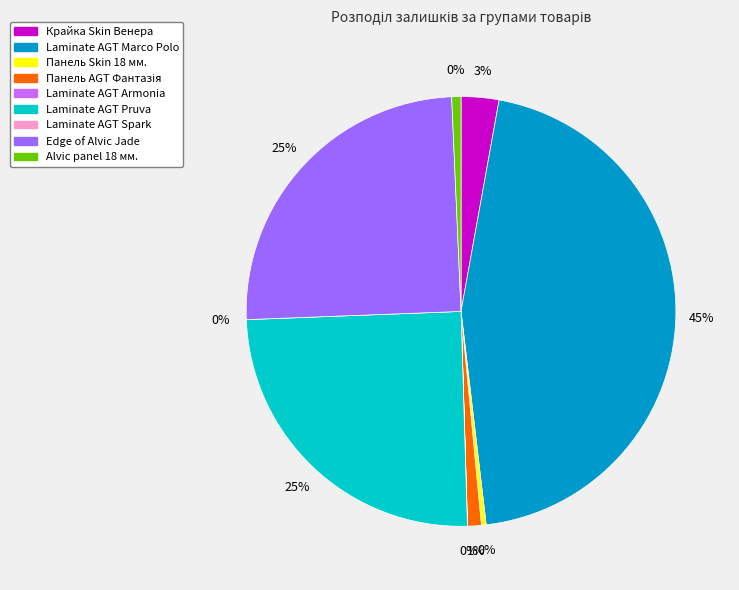

Does Крайка 23x2 мм. Skin Венера represent more than half of the total?

No